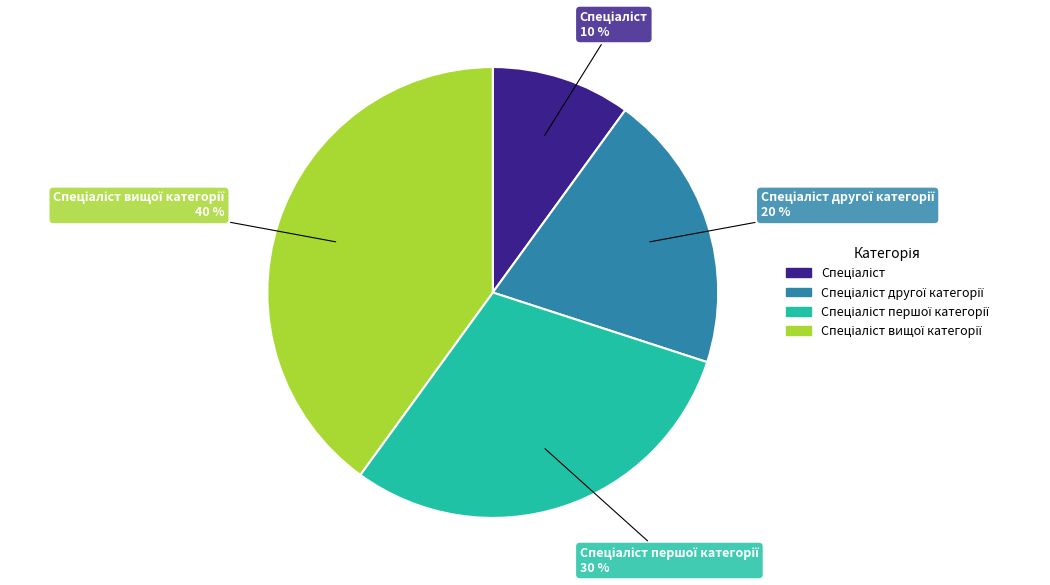

Does any single category account for the majority?

No